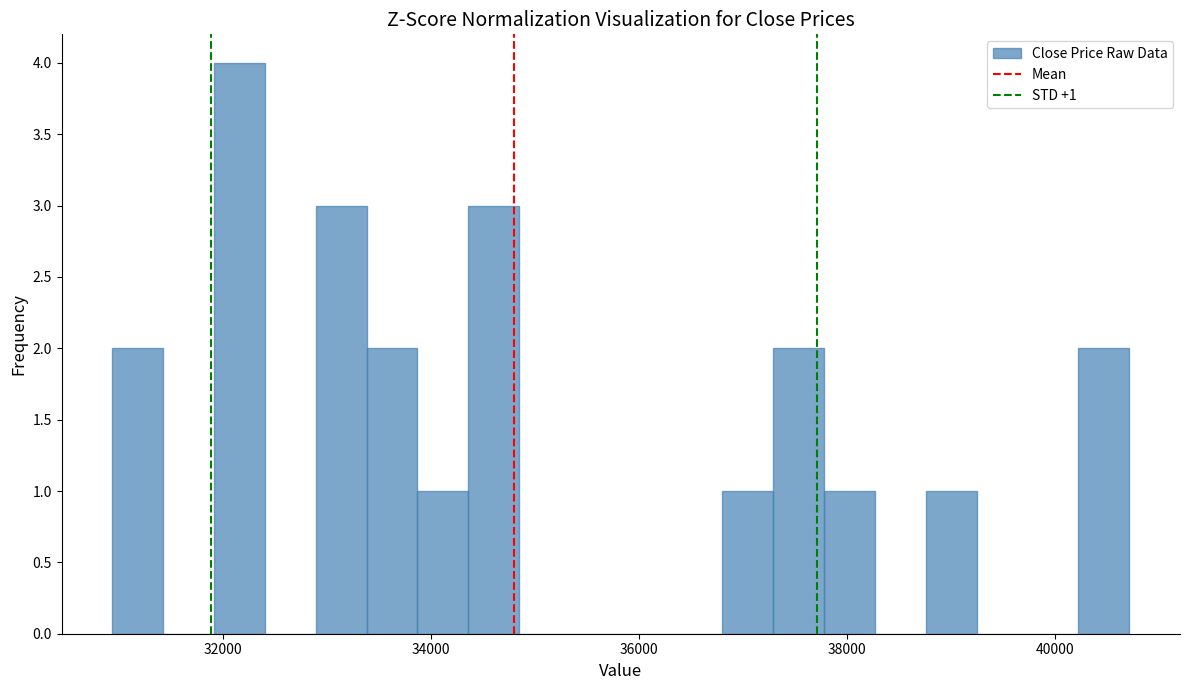

Around what value on the x-axis is the tallest bar? Give the approximate position of its centre, as read against the axis.

32200